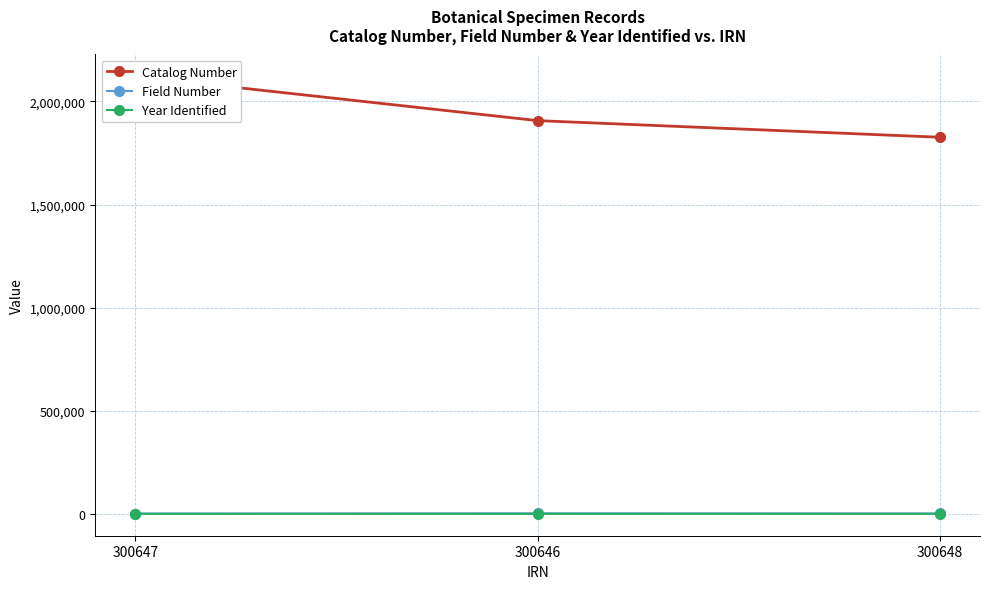

Does the chart display data point markers on the line(s)?

Yes